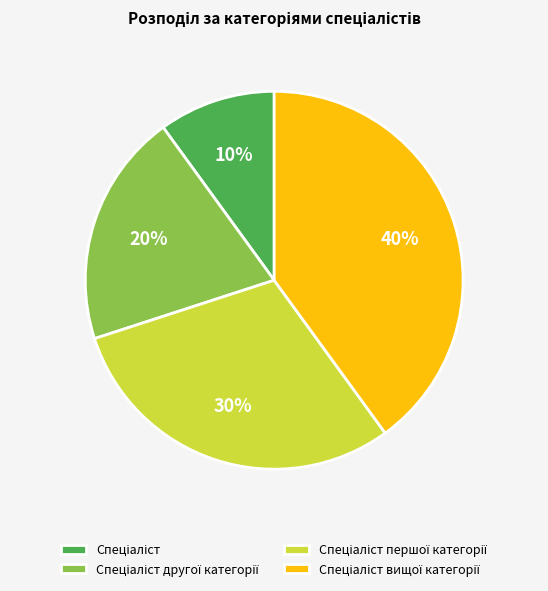

Does any single category account for the majority?

No